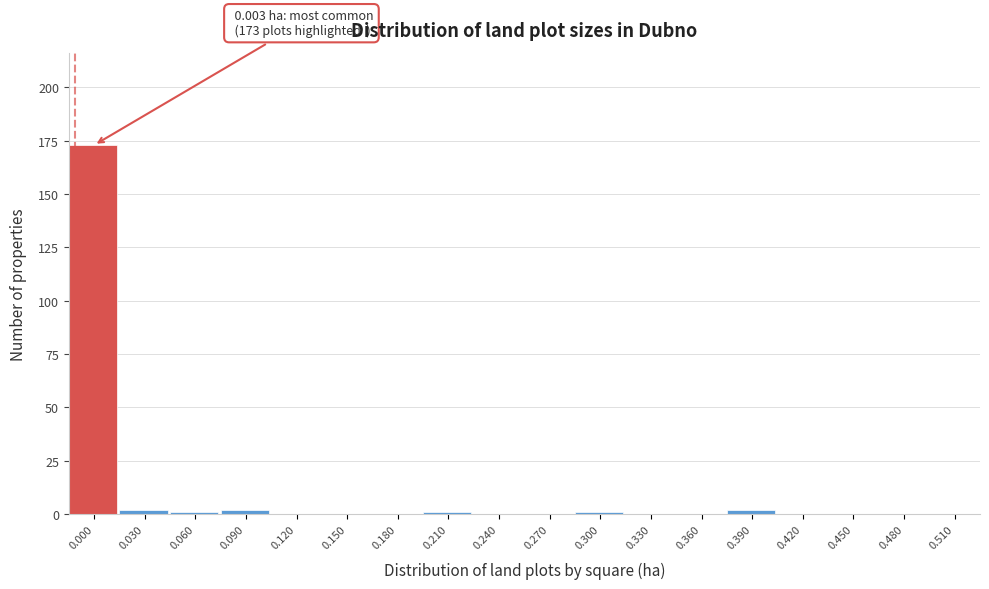

Reading left to right, what are all the values shown in this chart?

0.000=173	0.030=2	0.060=1	0.090=2	0.120=0	0.150=0	0.180=0	0.210=1	0.240=0	0.270=0	0.300=1	0.330=0	0.360=0	0.390=2	0.420=0	0.450=0	0.480=0	0.510=0